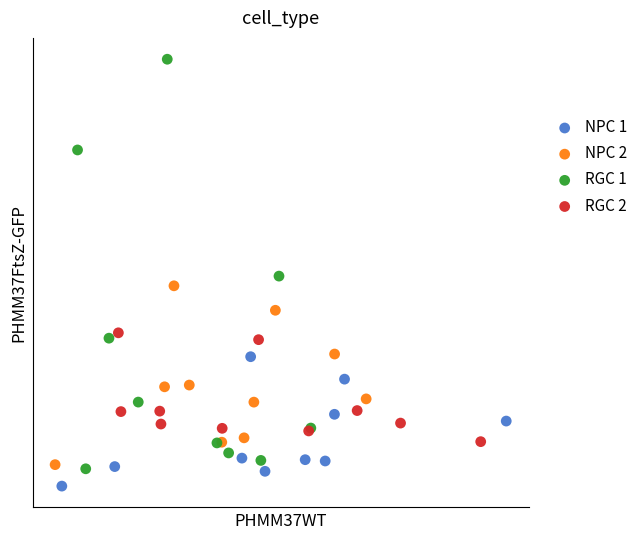

What are all the series names shown in the legend?

NPC 1, NPC 2, RGC 1, RGC 2